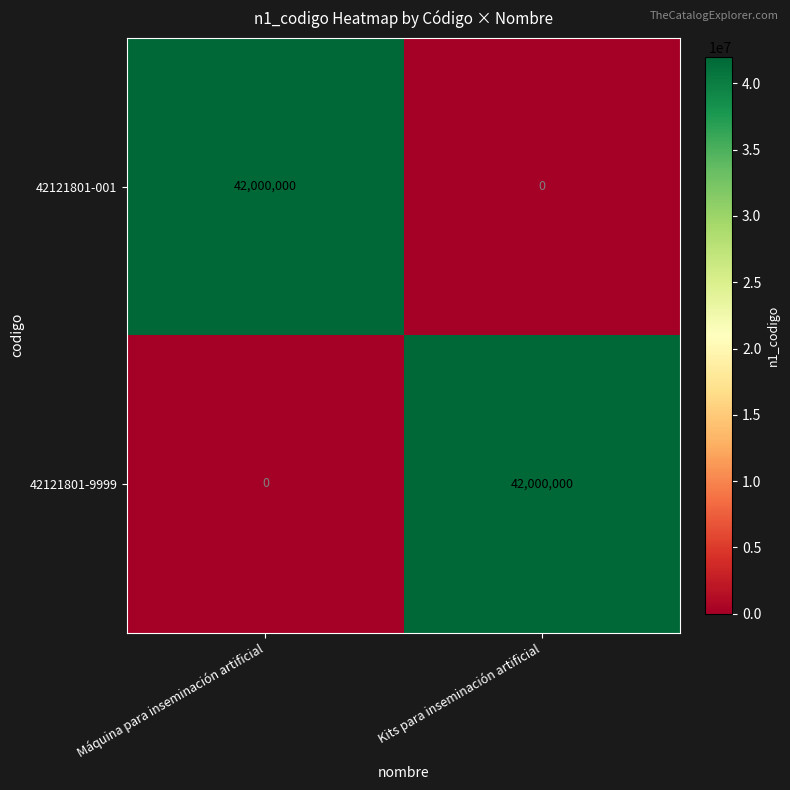

Reading left to right, extract all data points from this chart.

42121801-001: 42000000	0
42121801-9999: 0	42000000